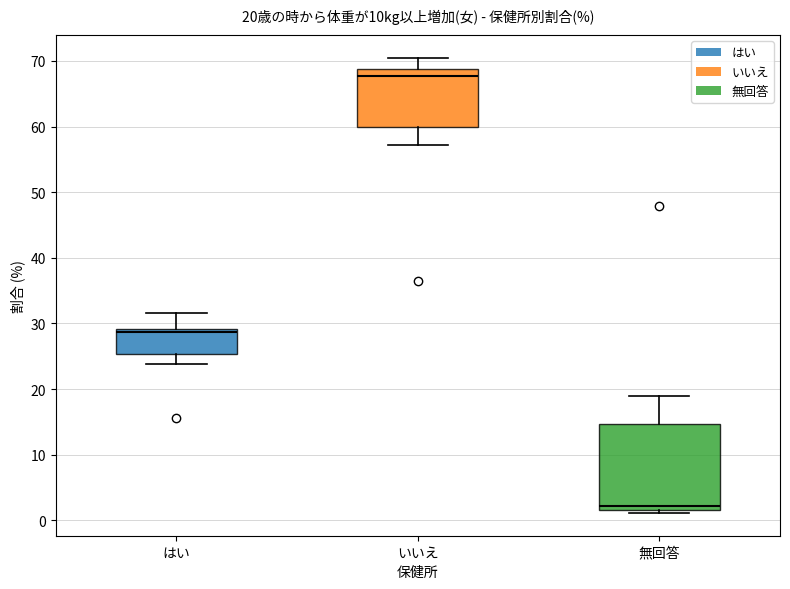

Which box is the tallest, from its lower edge to its upper edge?

無回答